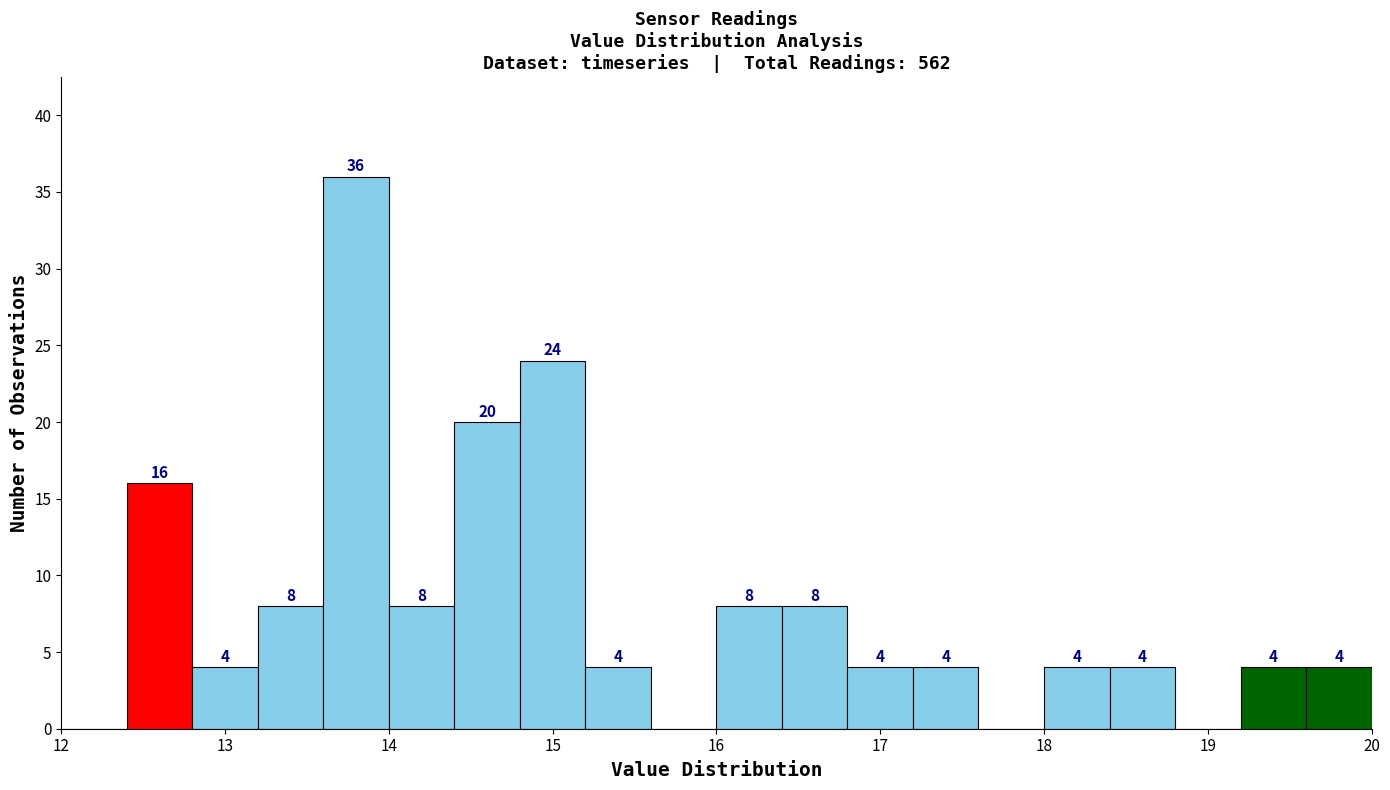

Over which range of the x-axis is the bar tallest?

13.6 to 14.0